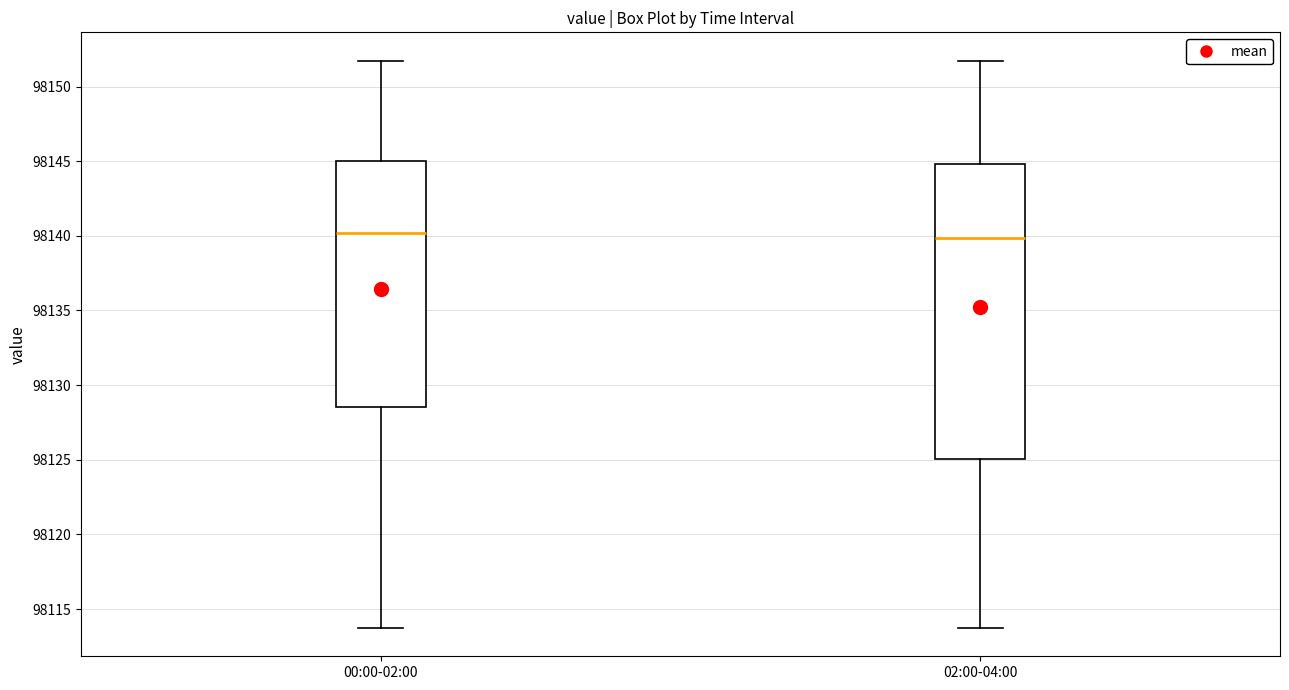

Reading left to right, read every box against the y-axis: the position of its median line, the range the box covers, and the ends of its whiskers. The values are not printed on the chart, so give them approximately, as read against the axis.

00:00-02:00: median 98140.0, box 98128.5 to 98145.0, whiskers 98113.5 to 98151.5
02:00-04:00: median 98140.0, box 98125.0 to 98145.0, whiskers 98113.5 to 98151.5